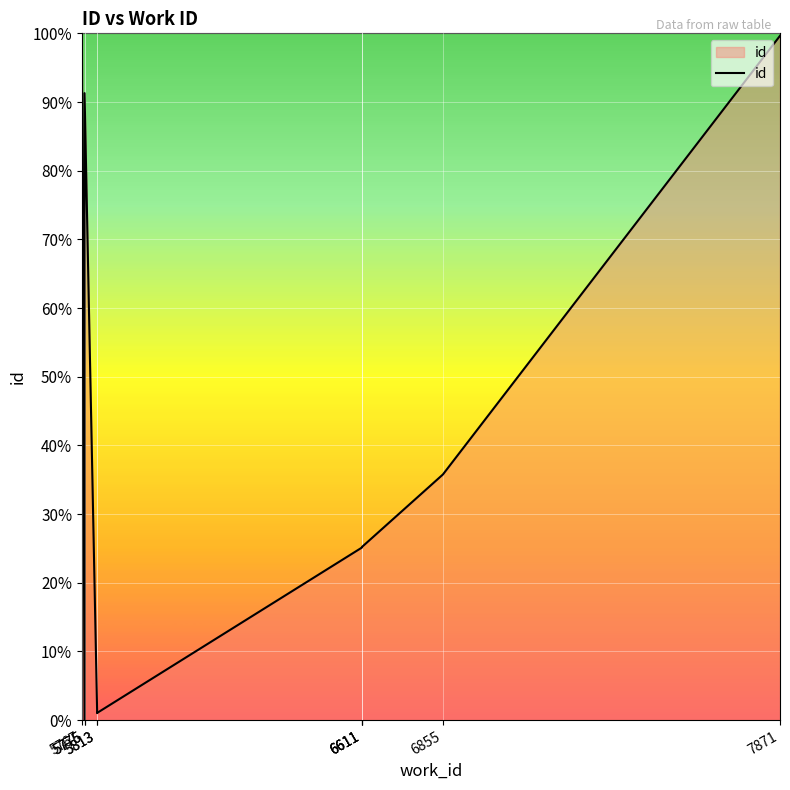

Is it true that the value at 7871 is 99.6?

True